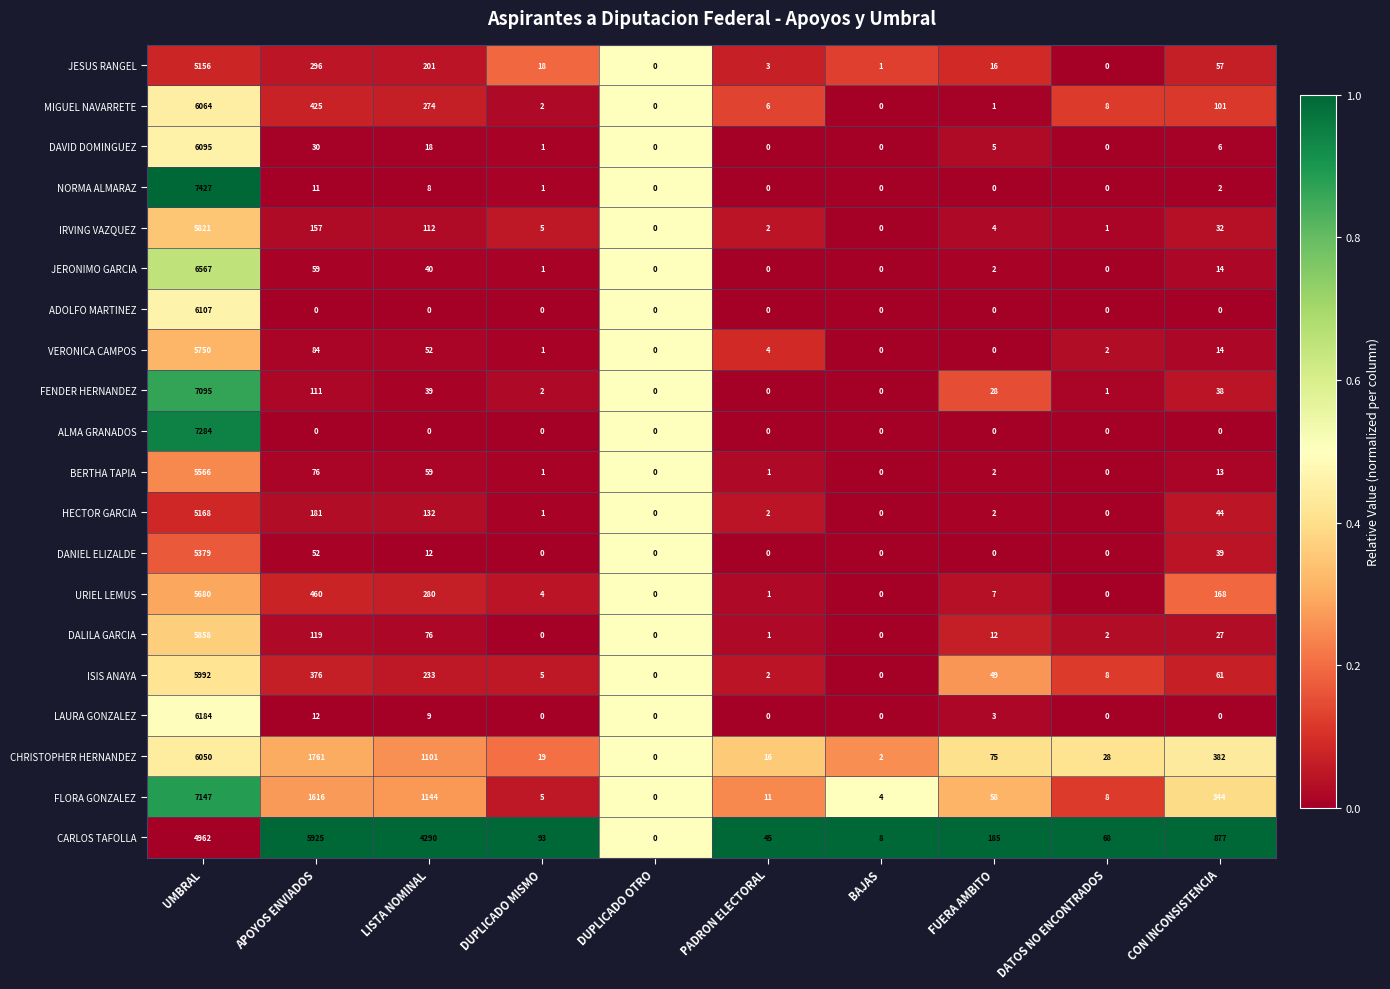

How many values in the ADOLFO MARTINEZ series exceed 0?

1